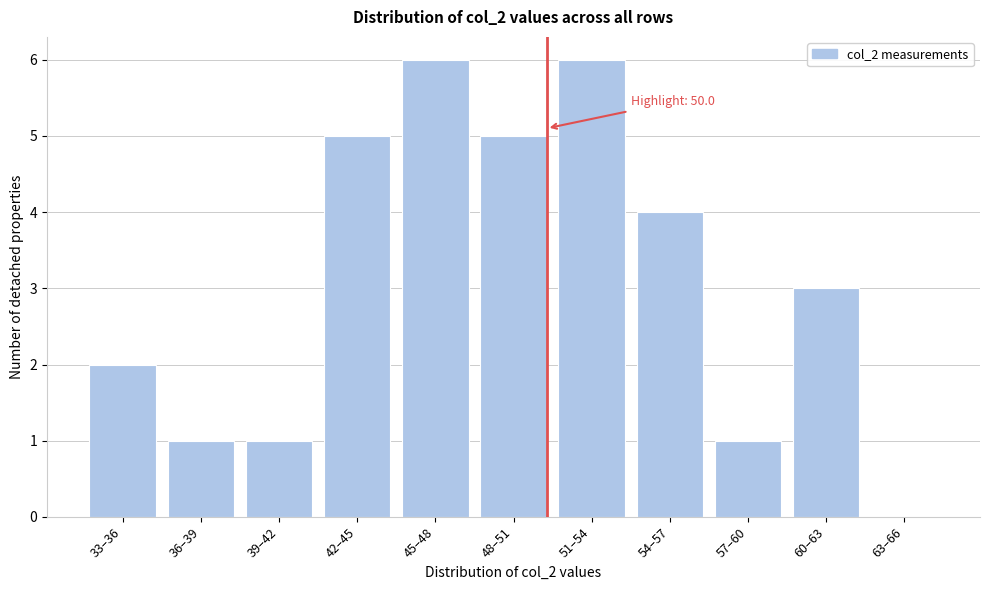

Reading left to right, list all the values displayed in this chart.

33–36=2	36–39=1	39–42=1	42–45=5	45–48=6	48–51=5	51–54=6	54–57=4	57–60=1	60–63=3	63–66=0